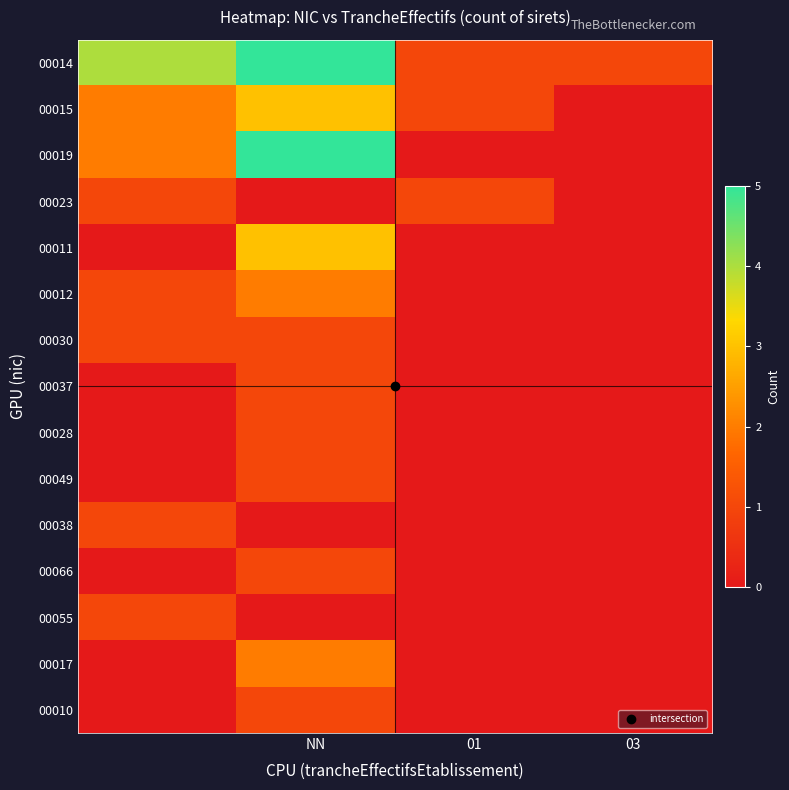

Reading left to right, what are all the values shown in this chart?

00014: 4	5	1	1
00015: 2	3	1	0
00019: 2	5	0	0
00023: 1	0	1	0
00011: 0	3	0	0
00012: 1	2	0	0
00030: 1	1	0	0
00037: 0	1	0	0
00028: 0	1	0	0
00049: 0	1	0	0
00038: 1	0	0	0
00066: 0	1	0	0
00055: 1	0	0	0
00017: 0	2	0	0
00010: 0	1	0	0